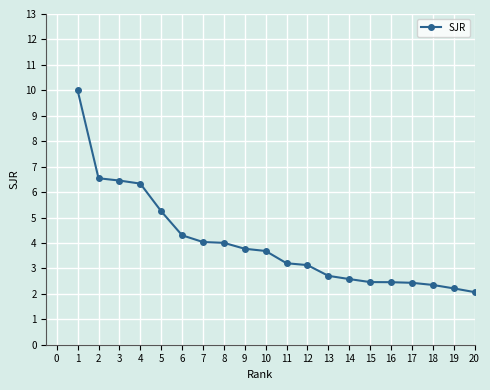

At which label is the value closest to 6?

4